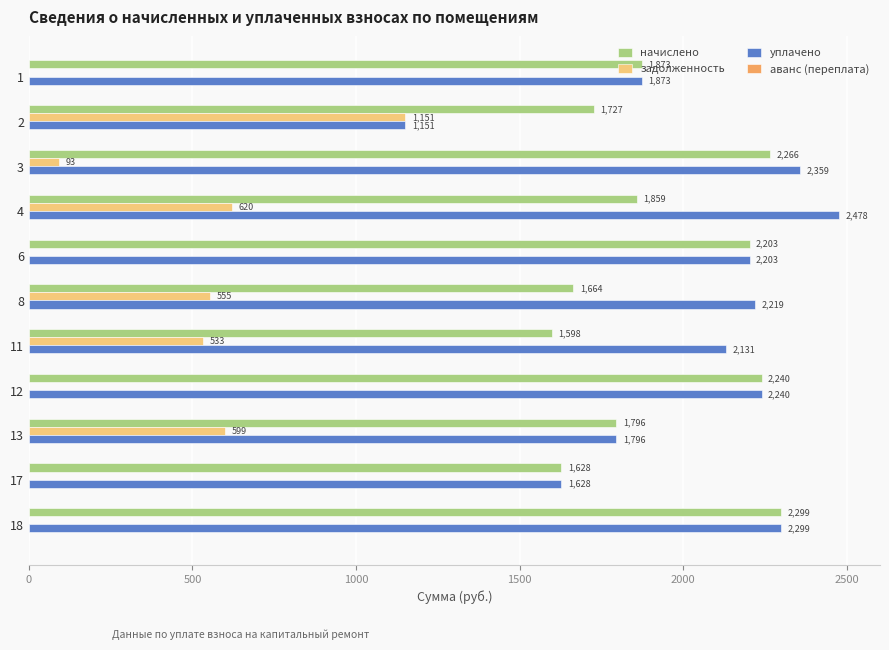

Which series has the largest total across all categories?

уплачено